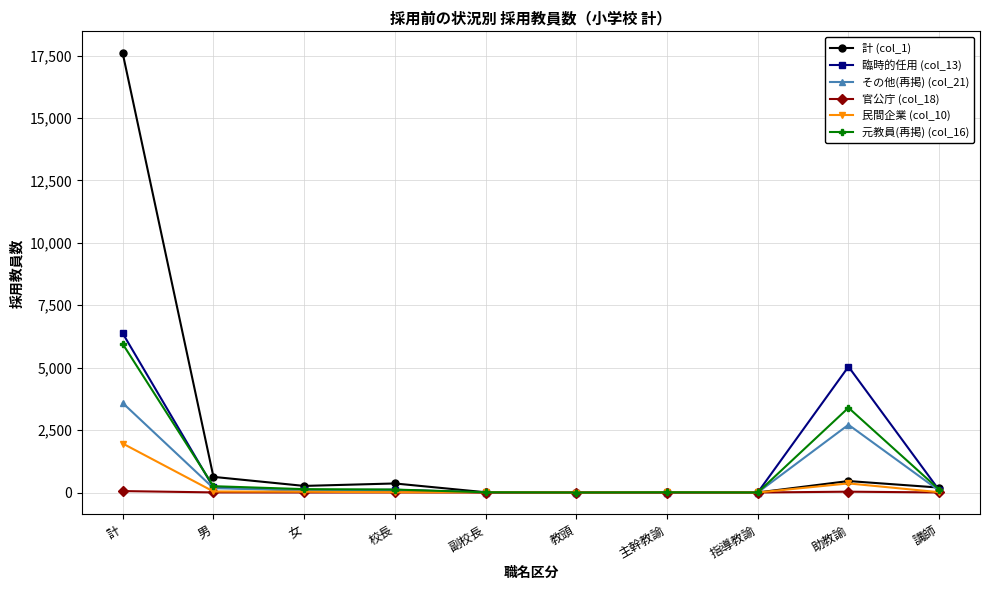

True or false: 元教員(再掲) (col_16) has more than 1 interior local peaks.

True